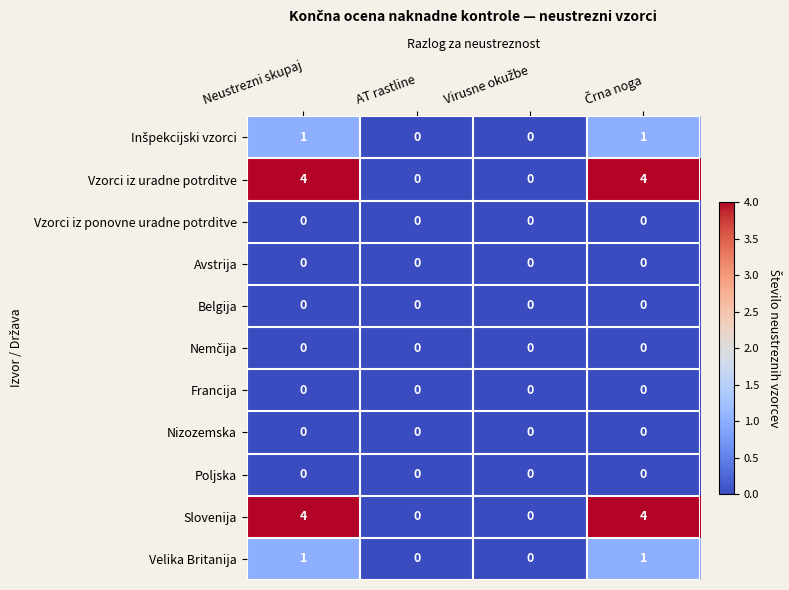

Is it true that Poljska equals 0 at AT rastline?

True